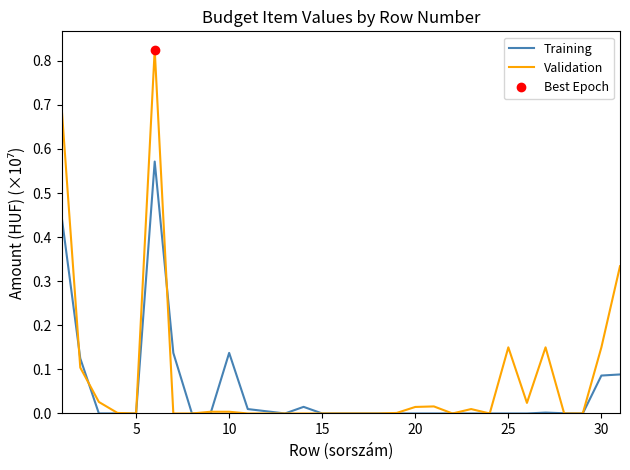

The Validation series shows -0.5 at 15. True or false?

False